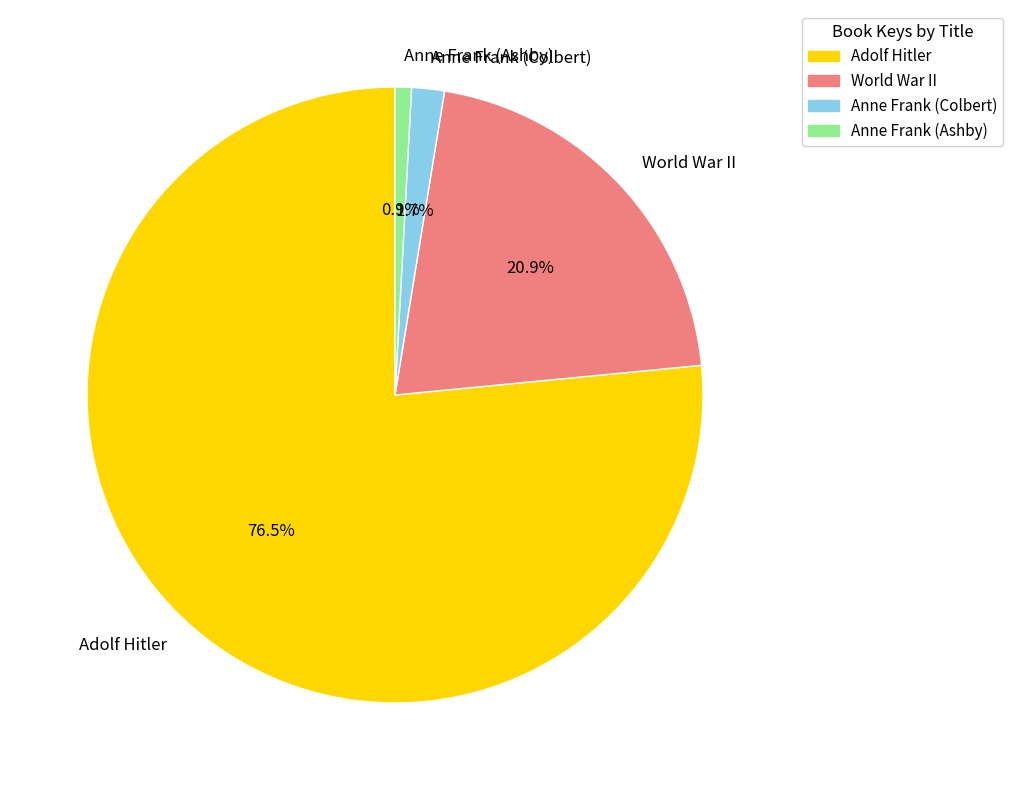

True or false: Adolf Hitler accounts for 82% of the total.

False